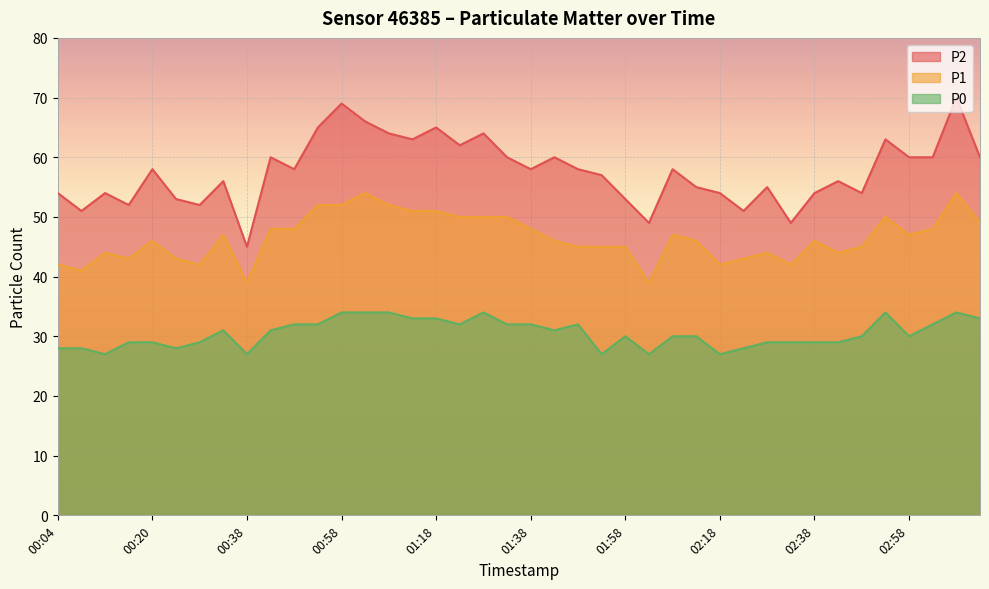

List the series in order of their peak value, highest first.

P2, P1, P0